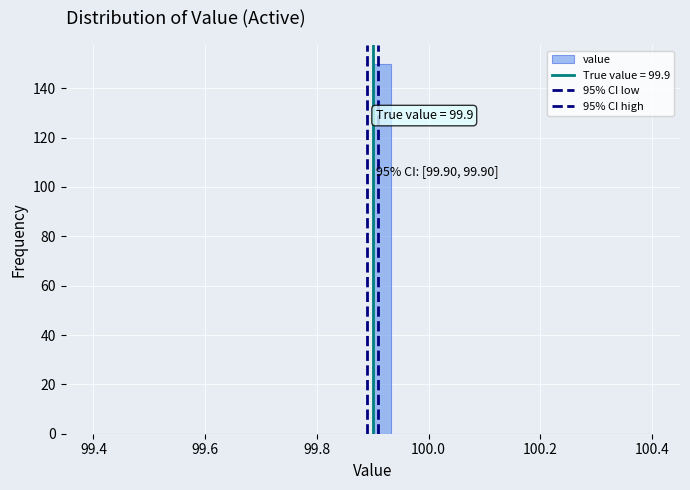

Around what value on the x-axis is the tallest bar? Give the approximate position of its centre, as read against the axis.

99.92